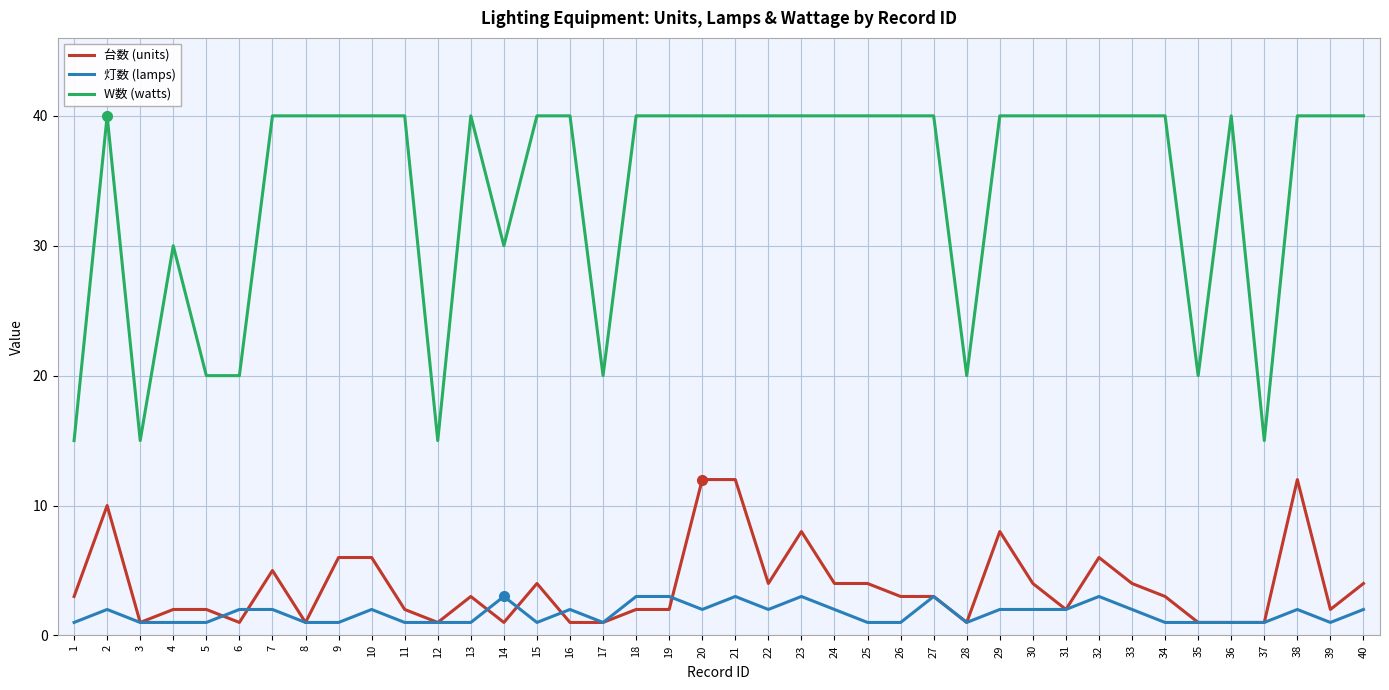

Does the chart have visible grid lines?

Yes